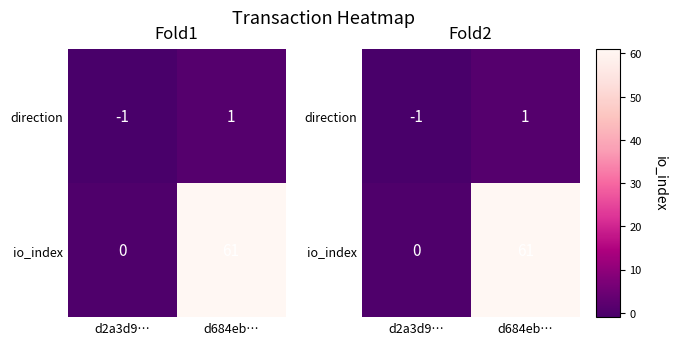

Is it true that io_index equals 61 at d684eb…?

True